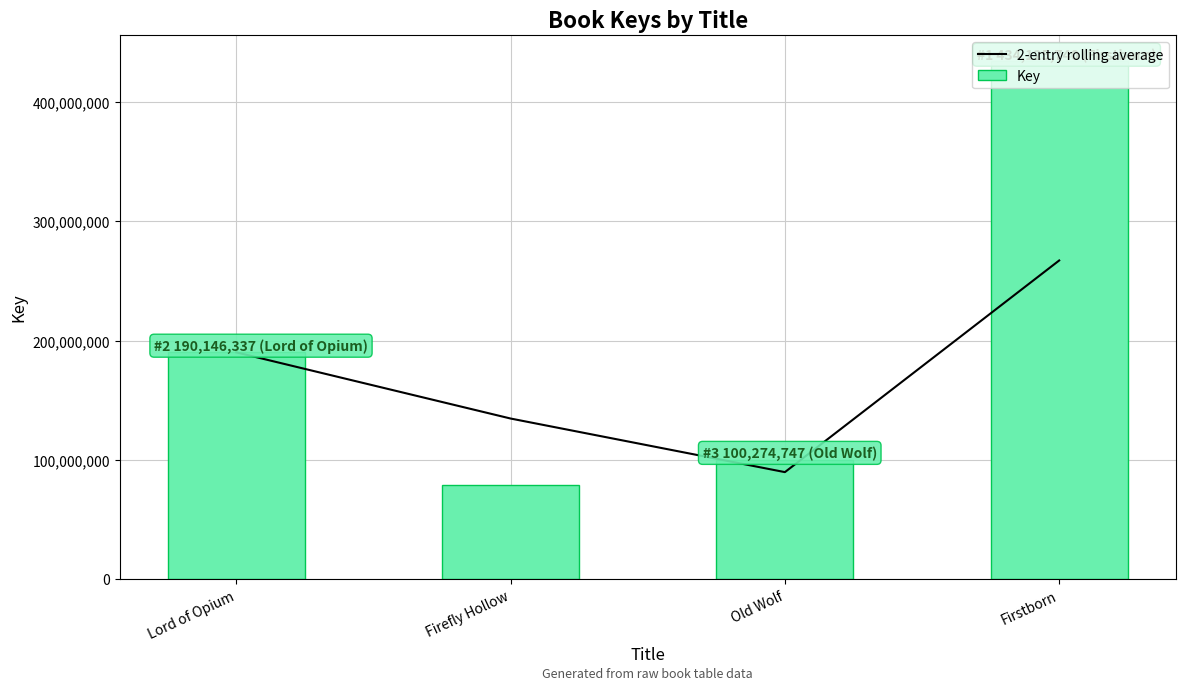

At which label does Key reach its minimum?

Firefly Hollow